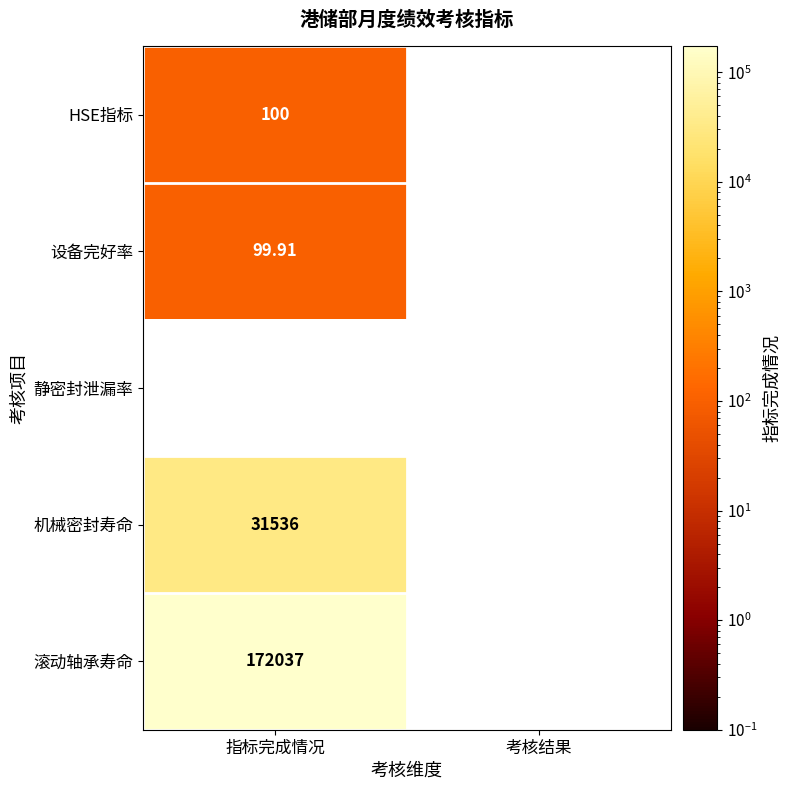

At how many categories does at least one series exceed 42185?

1